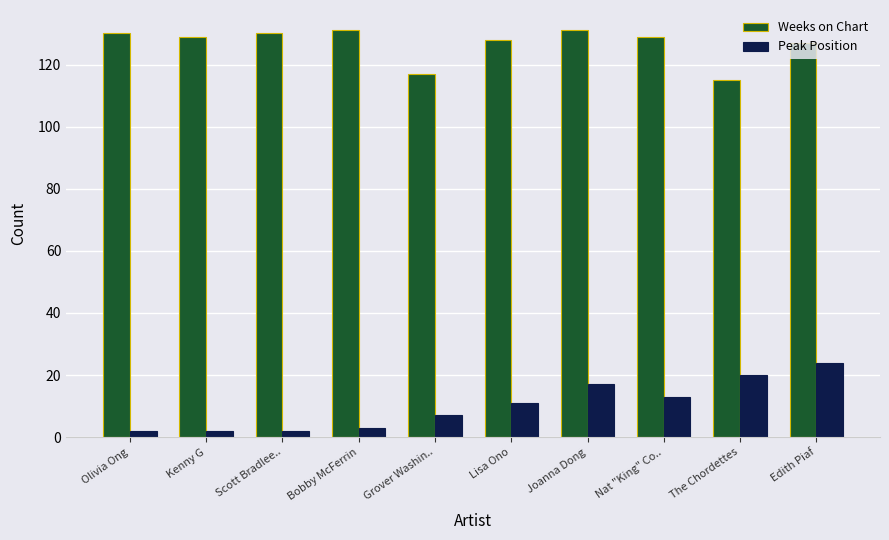

Reading left to right, list all the values displayed in this chart.

Weeks on Chart: 130	129	130	131	117	128	131	129	115	127
Peak Position: 2	2	2	3	7	11	17	13	20	24